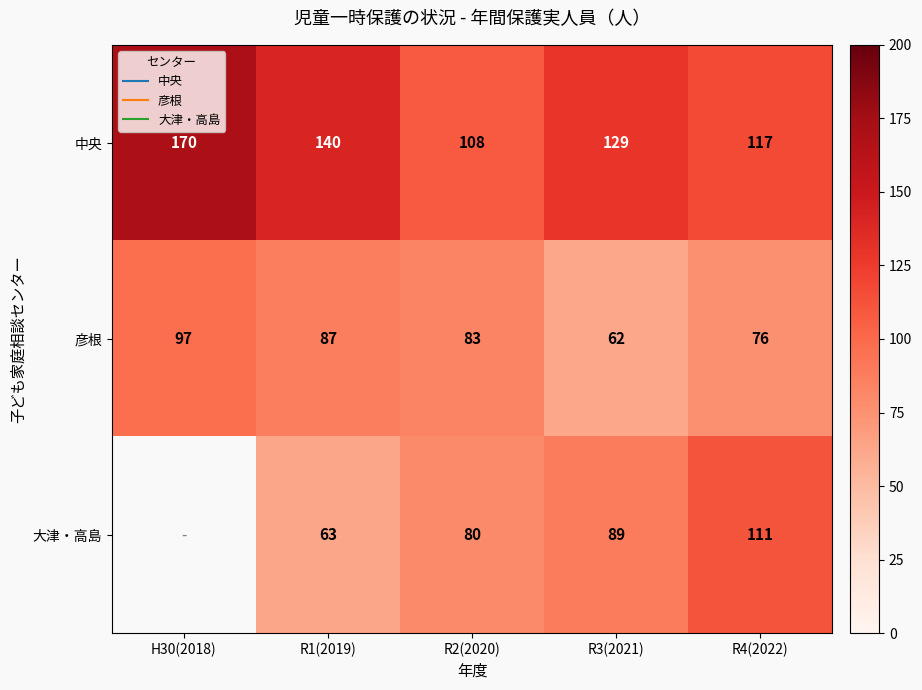

Which series has the largest total across all categories?

中央